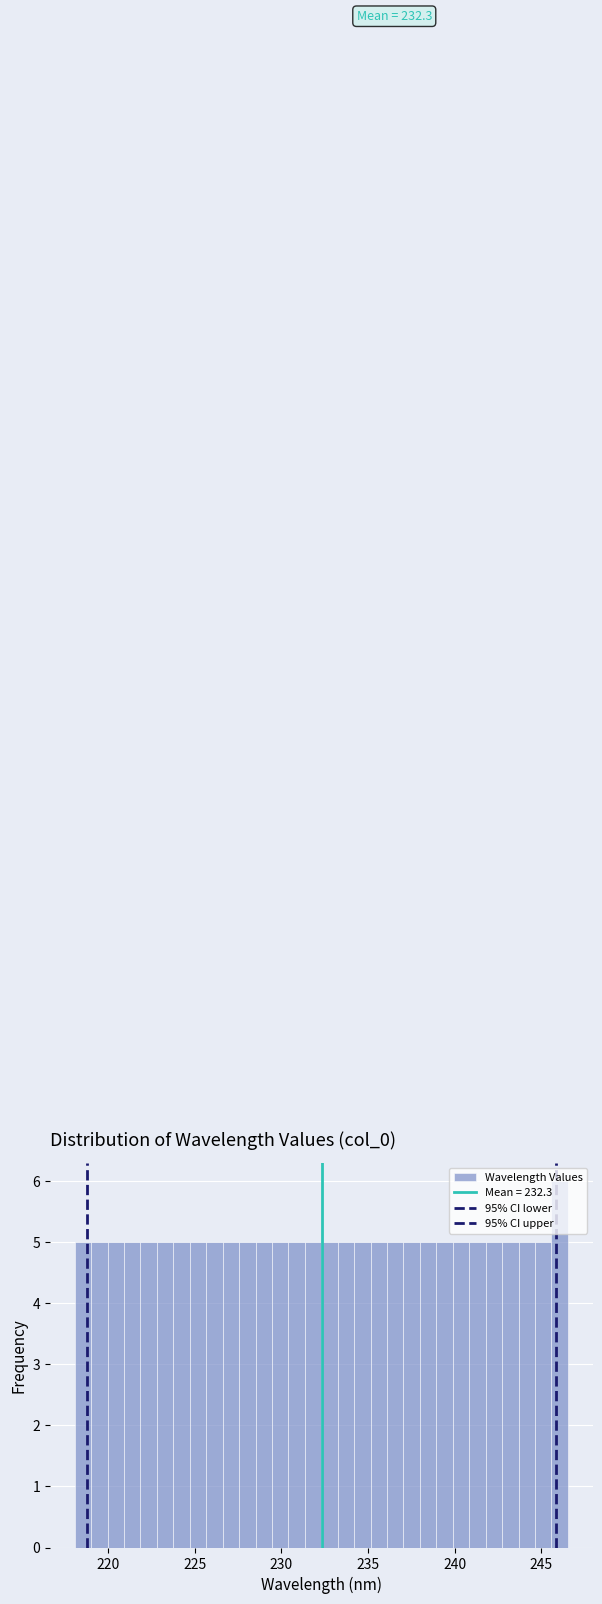

Around what value on the x-axis is the tallest bar? Give the approximate position of its centre, as read against the axis.

246.0